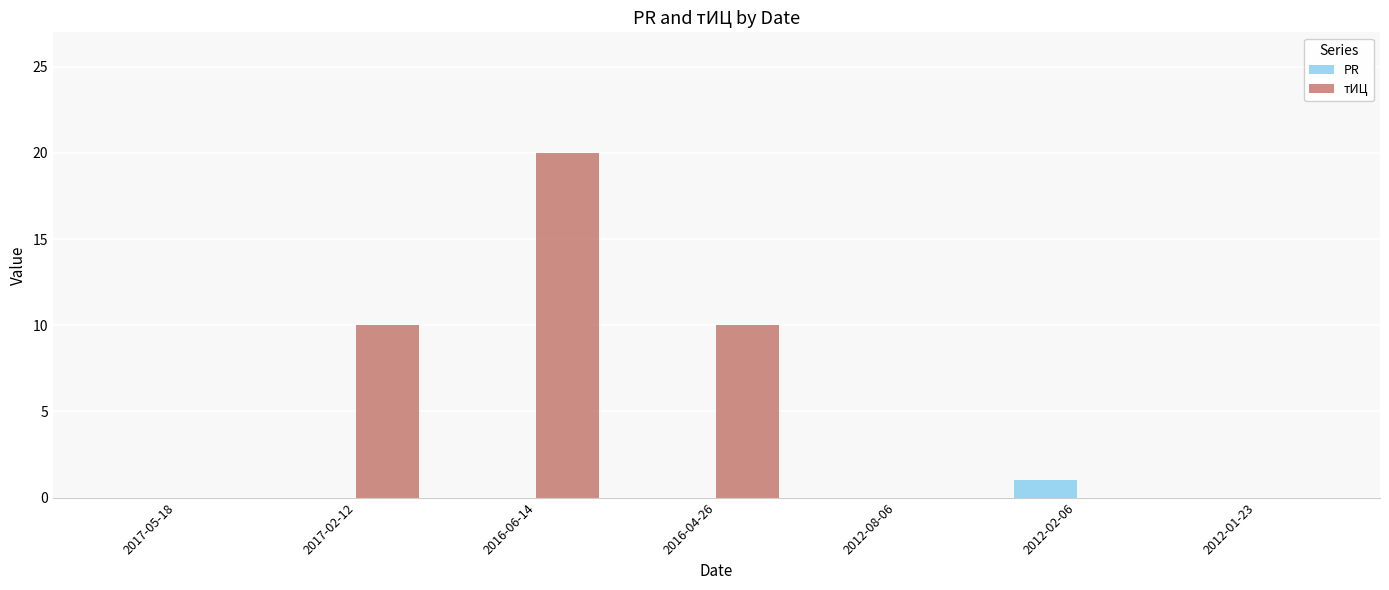

The value of PR at 2012-01-23 is 0. True or false?

True